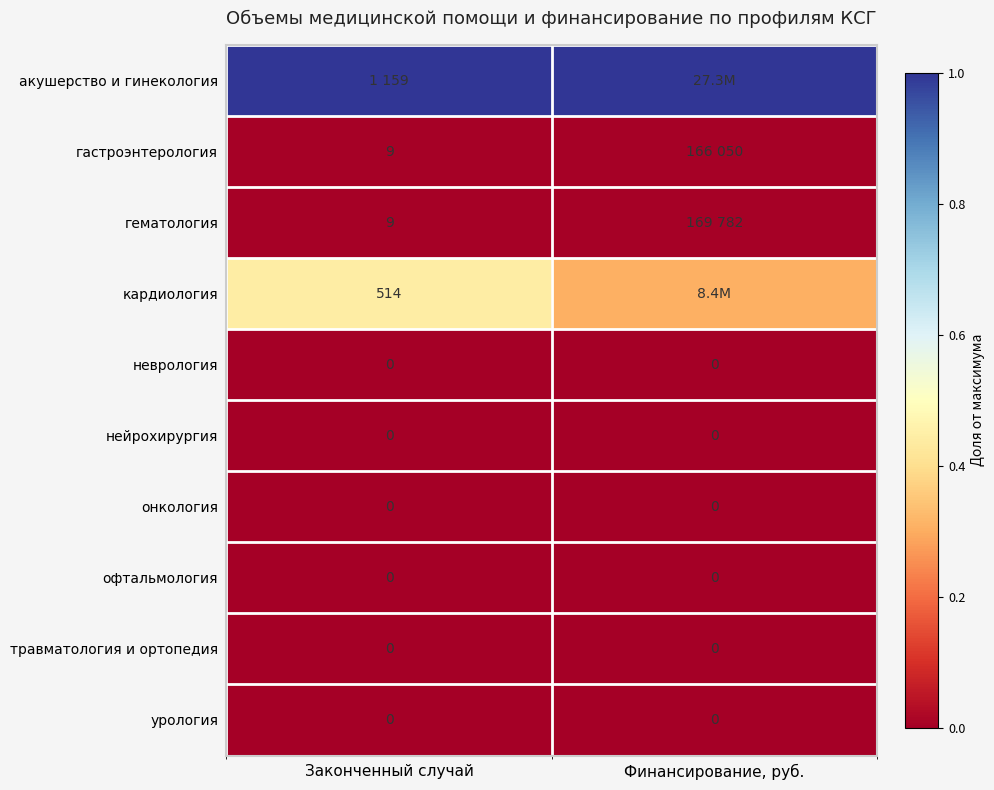

At which category is the sum across all series the highest?

Законченный случай